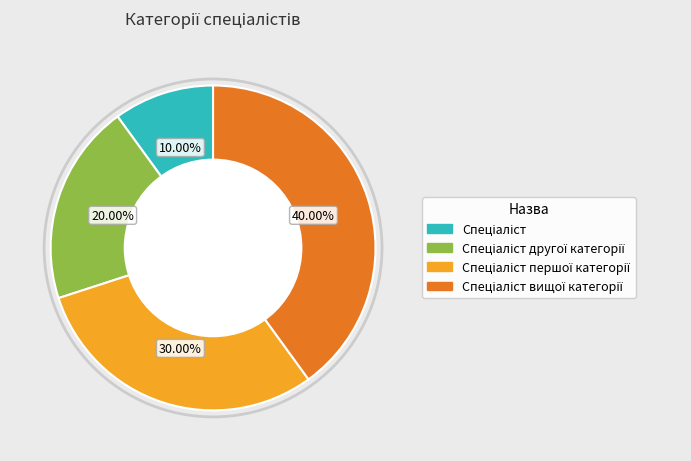

Is there any slice that represents more than half of the pie?

No